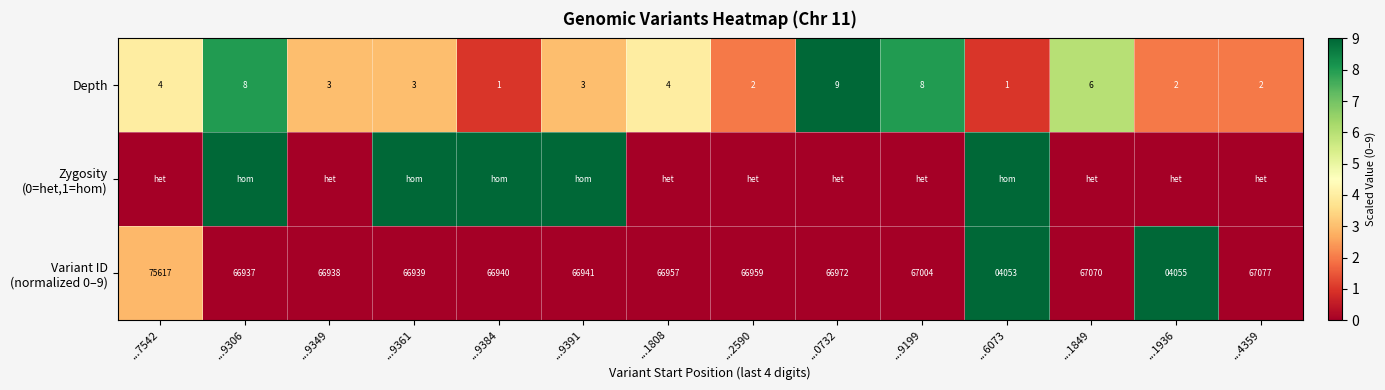

At which label does Depth first exceed 3?

...7542